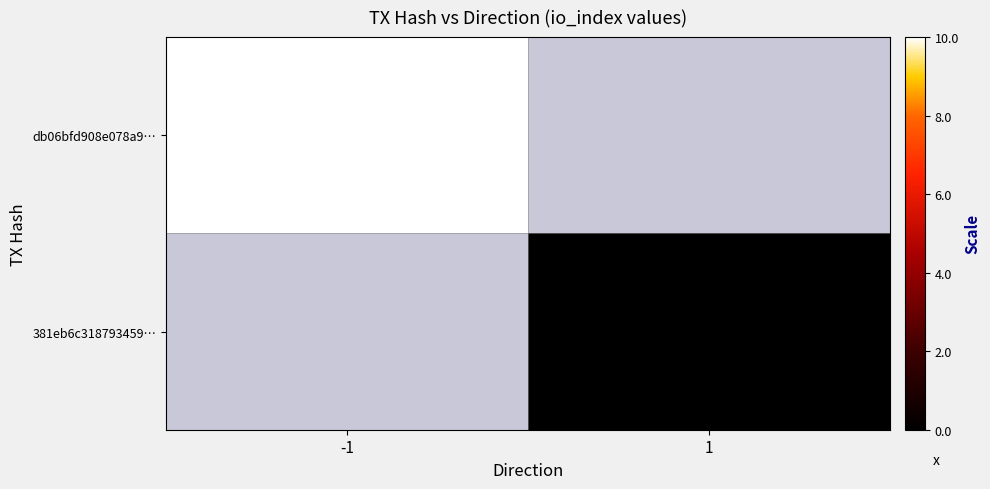

Rank the series by their average value, from highest to lowest.

db06bfd908e078a9…, 381eb6c318793459…